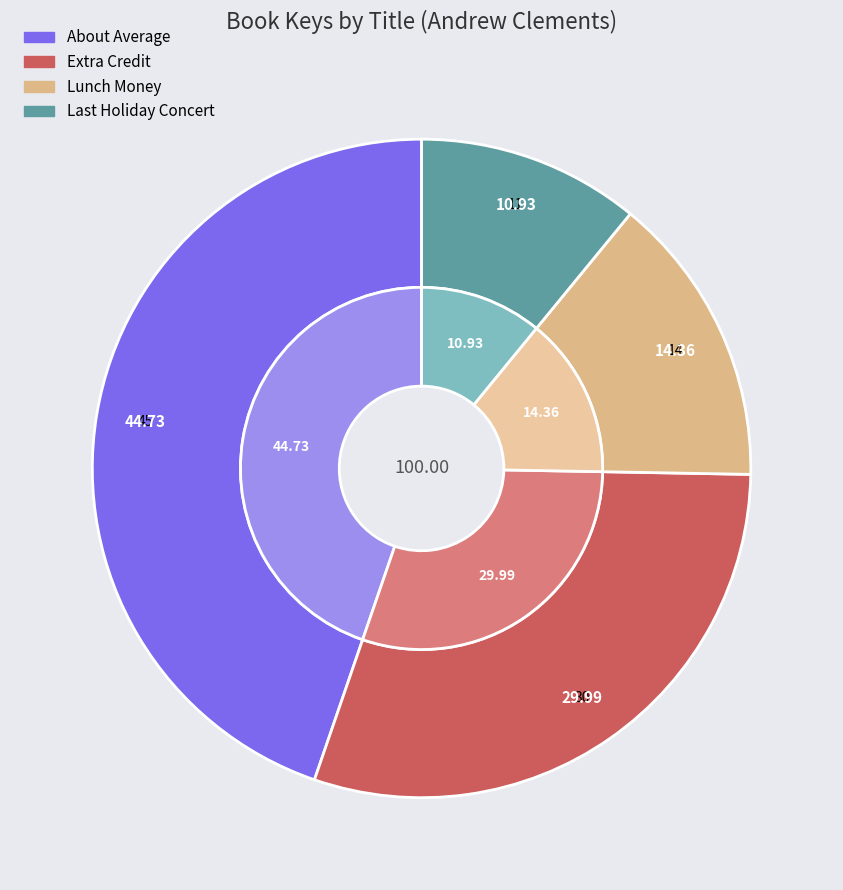

Rank the categories by value from lowest to highest.

Last Holiday Concert, Lunch Money, Extra Credit, About Average